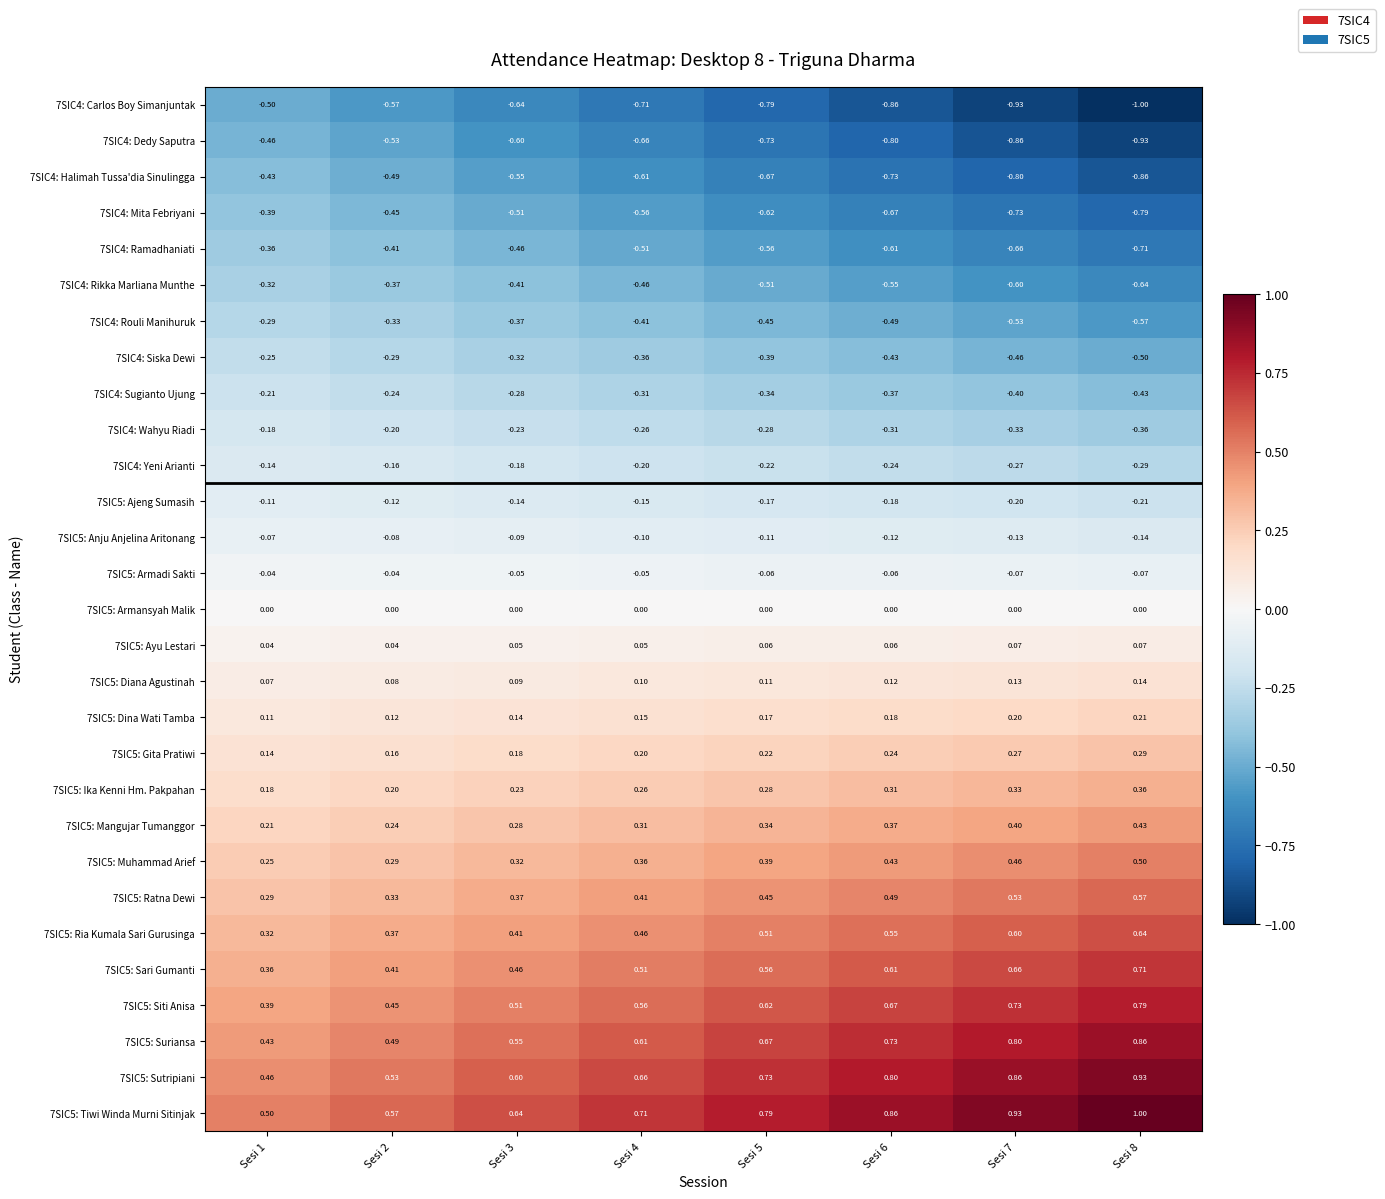

Is the value of 7SIC4: Carlos Boy Simanjuntak at Sesi 5 greater than the value of 7SIC4: Sugianto Ujung at Sesi 4?

No